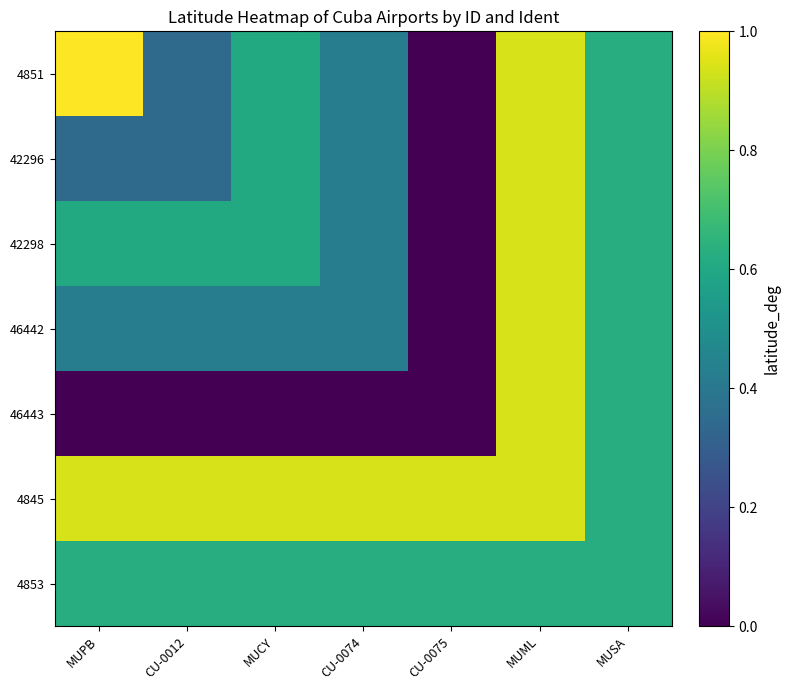

At MUCY, list the series in order from largest to smallest.

4845, 4853, 4851, 42296, 42298, 46442, 46443